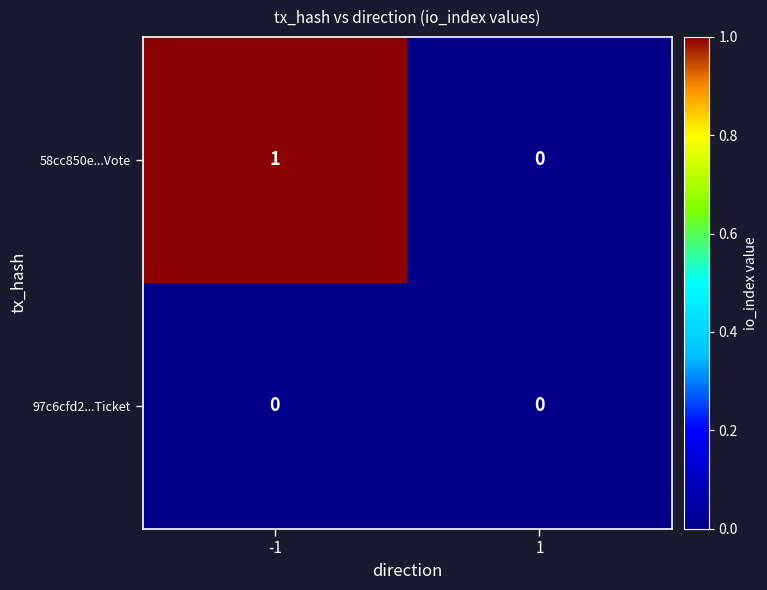

What is the maximum value shown in the chart?

1